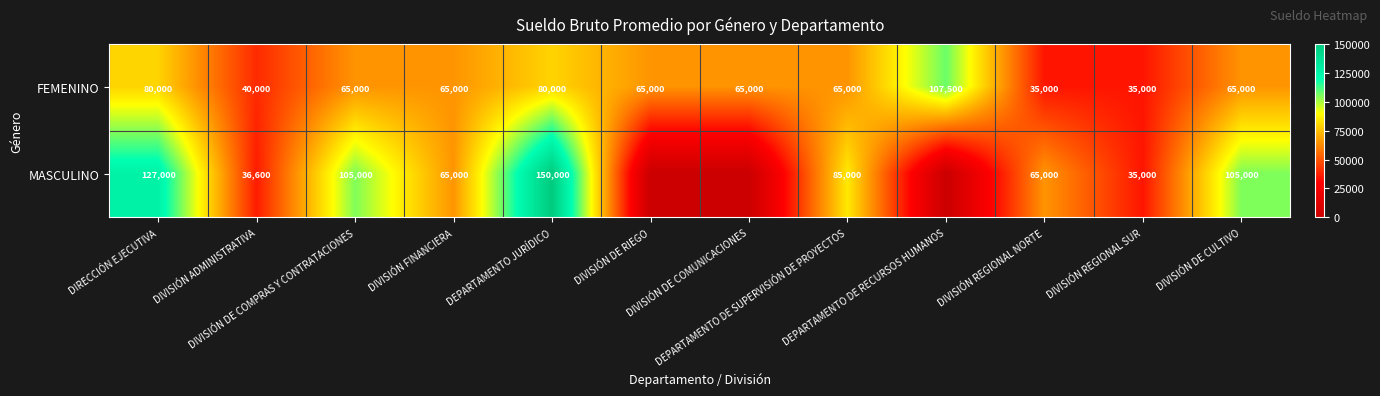

Count the FEMENINO values in the range 65000 to 80000.

8